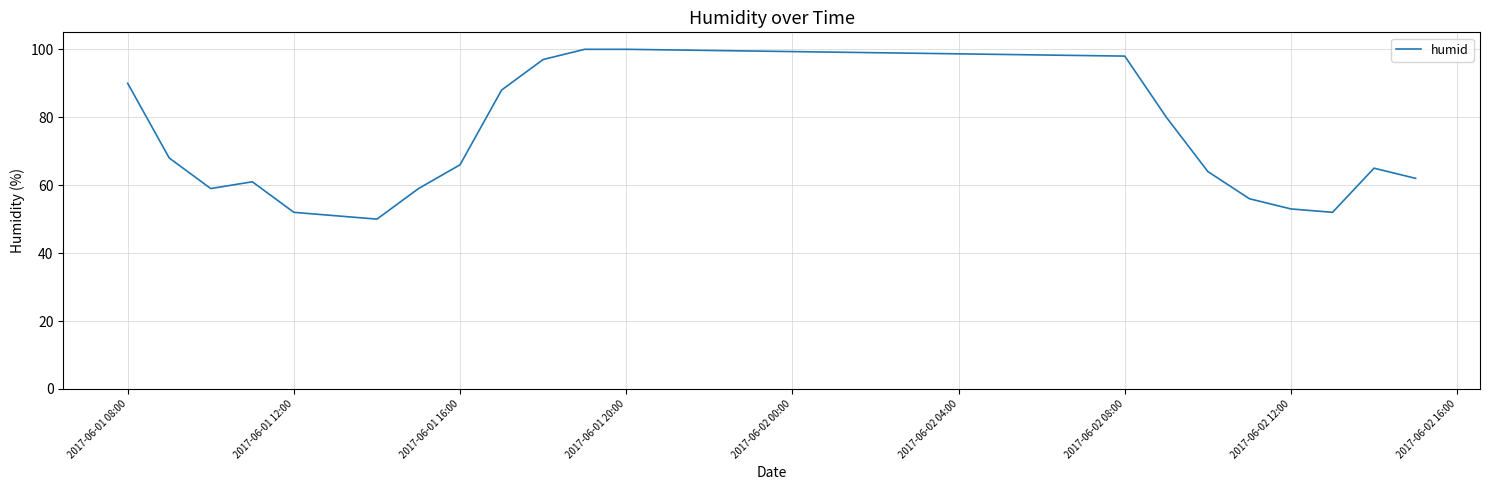

What is the maximum value shown in the chart?

100